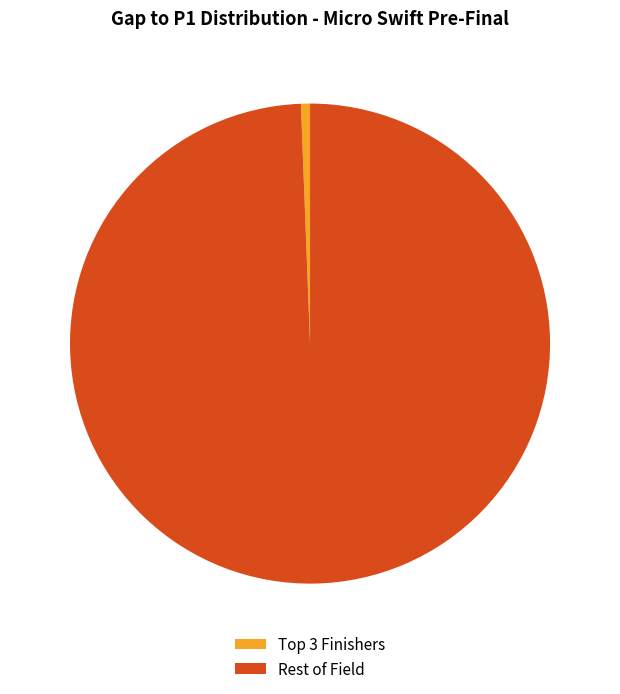

The Rest of Field slice represents 87% of the pie. True or false?

False